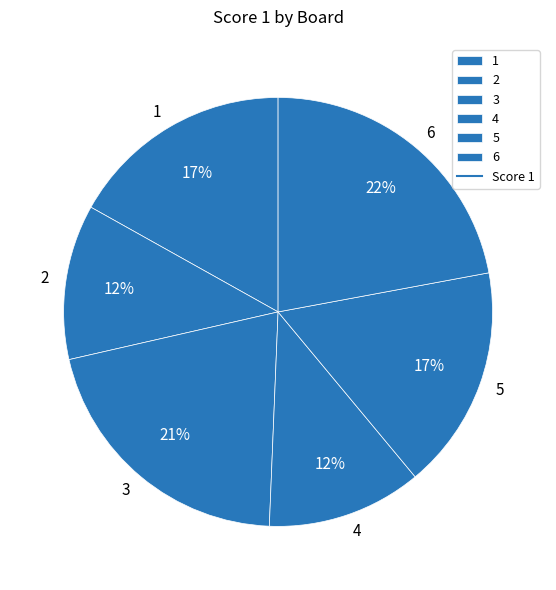

Is there any slice that represents more than half of the pie?

No